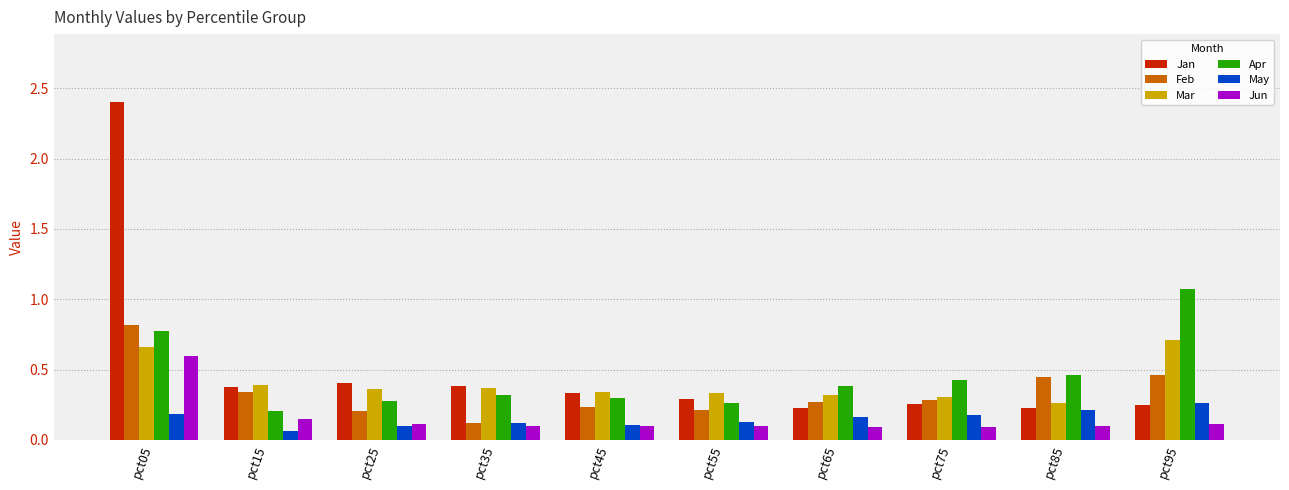

At which label is May closest to 0?

pct15